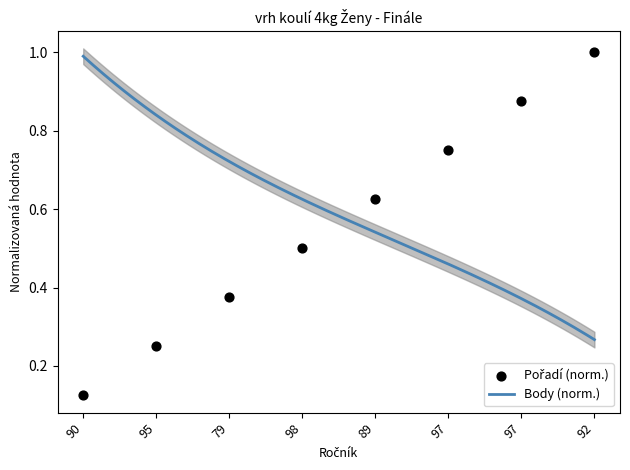

What is the change in value from 95 to 97?

+0.5